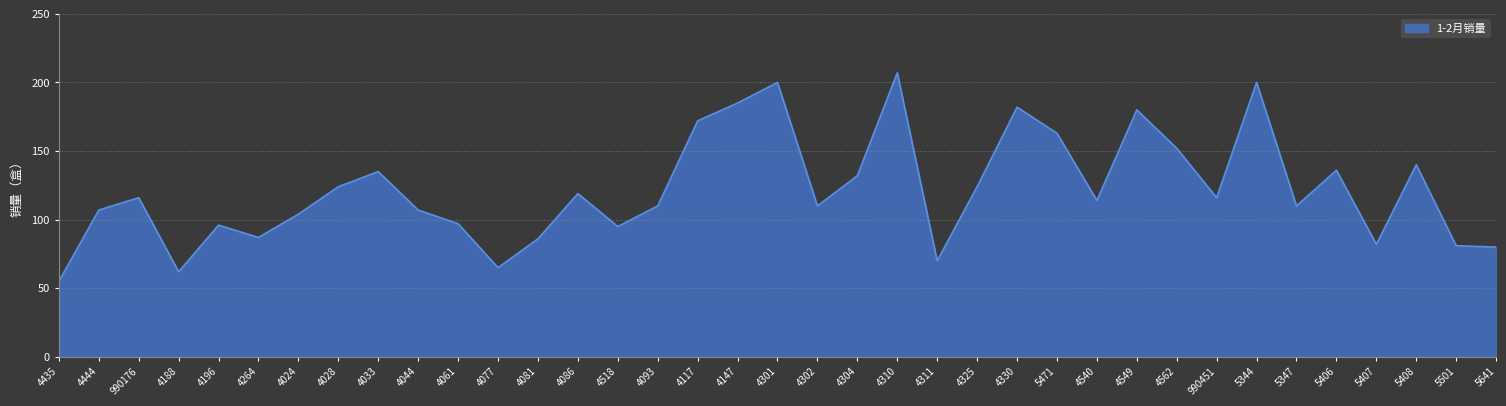

What position from the right is 5407?

4